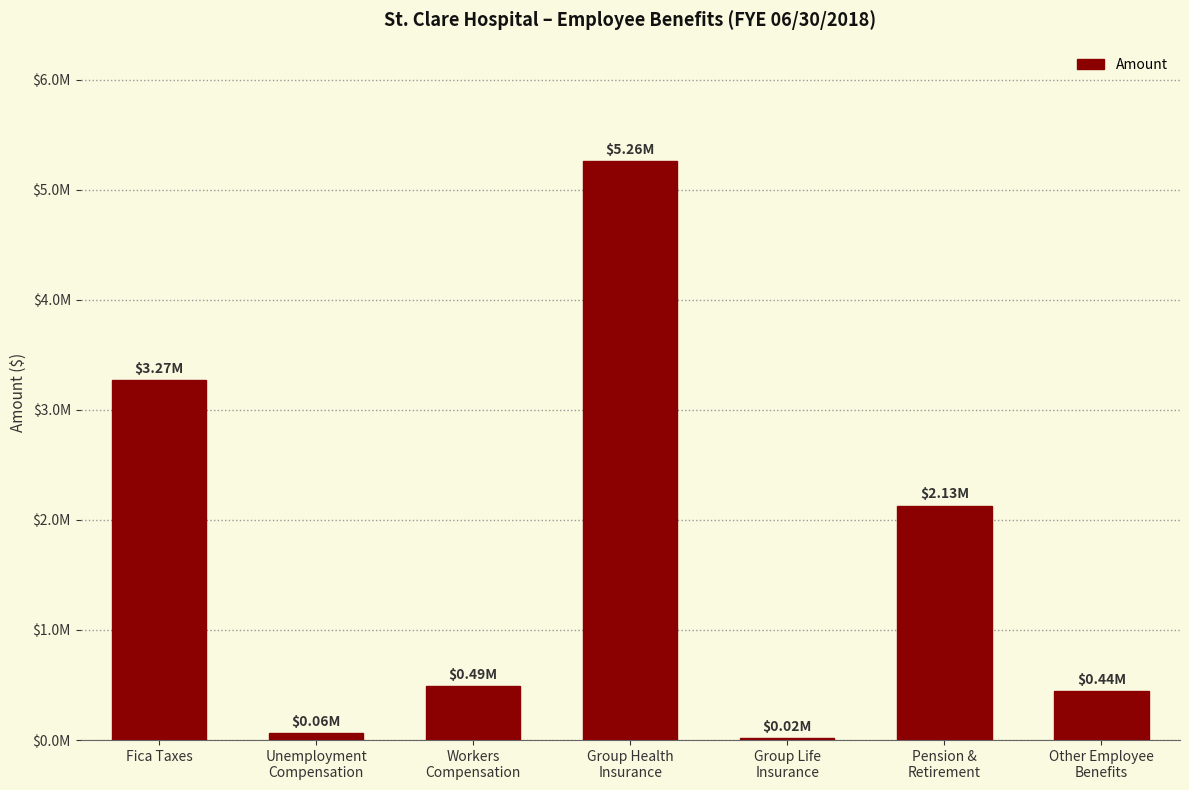

What is the sum of all values?

11666077.6